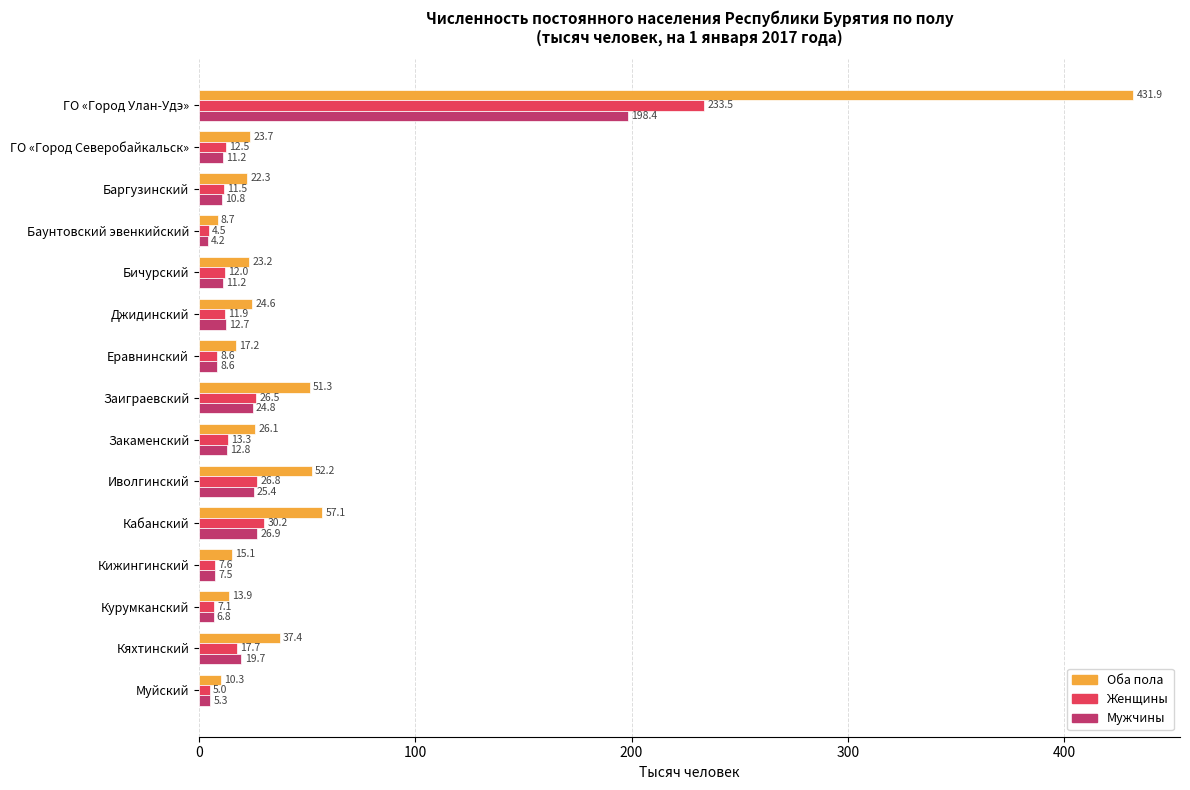

Which series has the largest range (max minus min)?

Оба пола